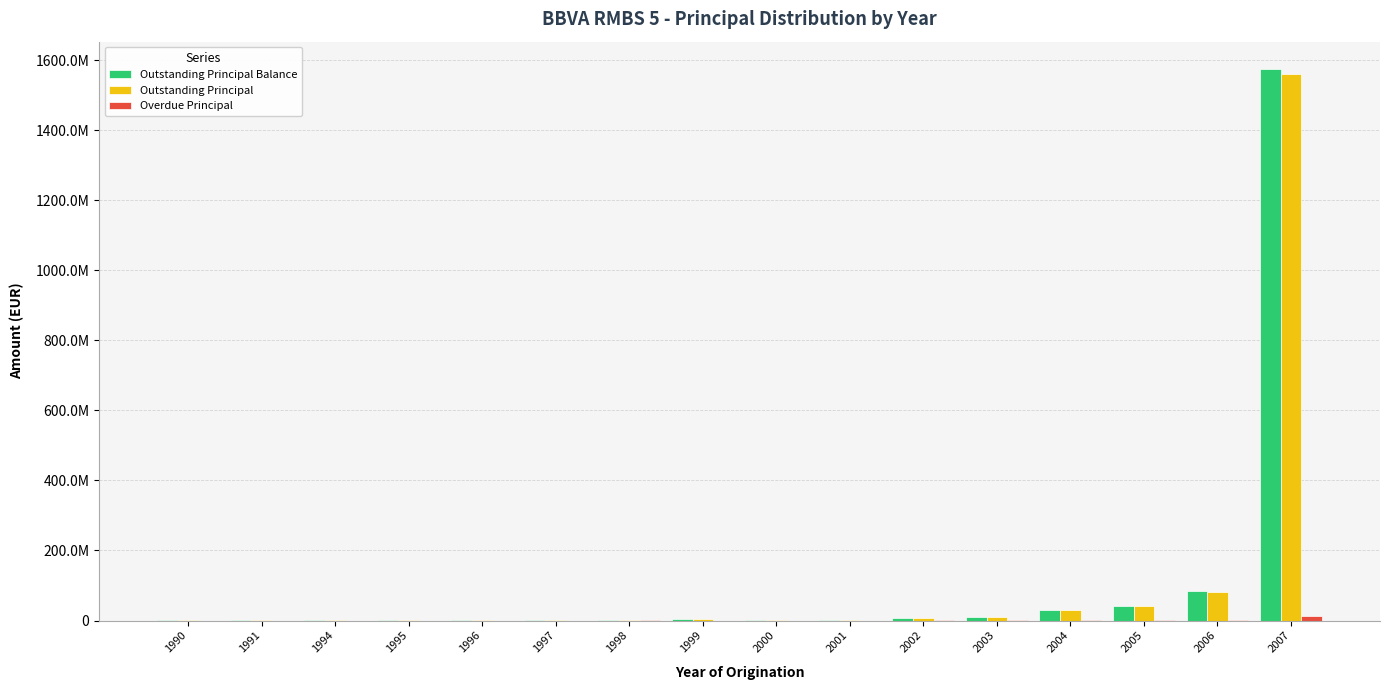

Where does the Outstanding Principal series first go above 2865118?

1999